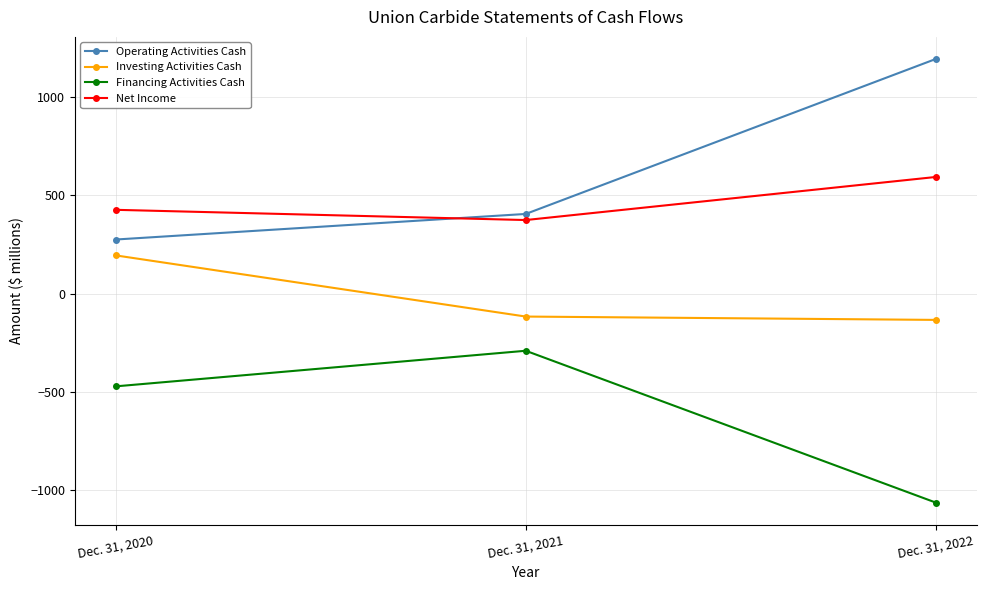

List the series in order of their peak value, lowest first.

Financing Activities Cash, Investing Activities Cash, Net Income, Operating Activities Cash